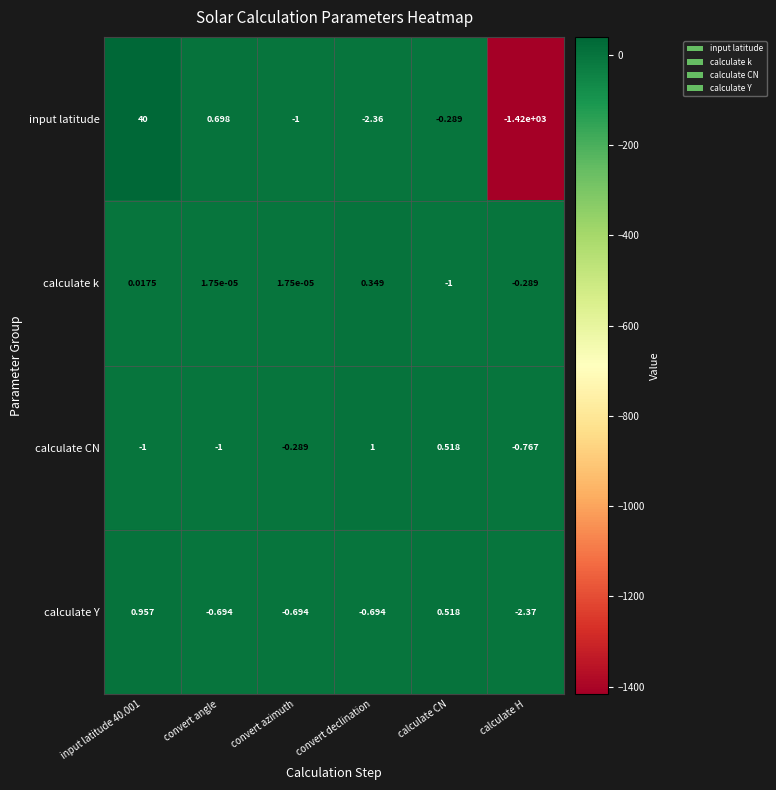

Which series has the widest spread of values?

input latitude